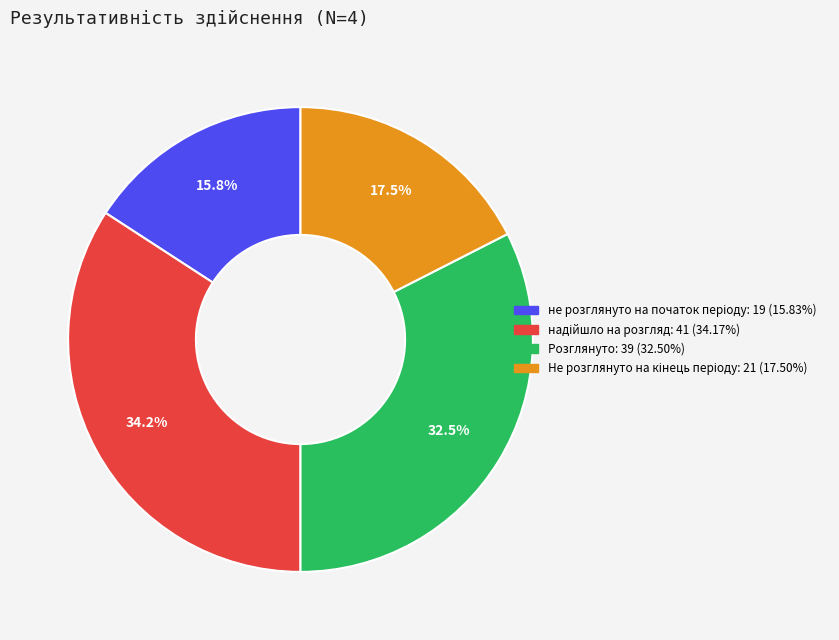

Does Розглянуто account for over 50% of the chart?

No